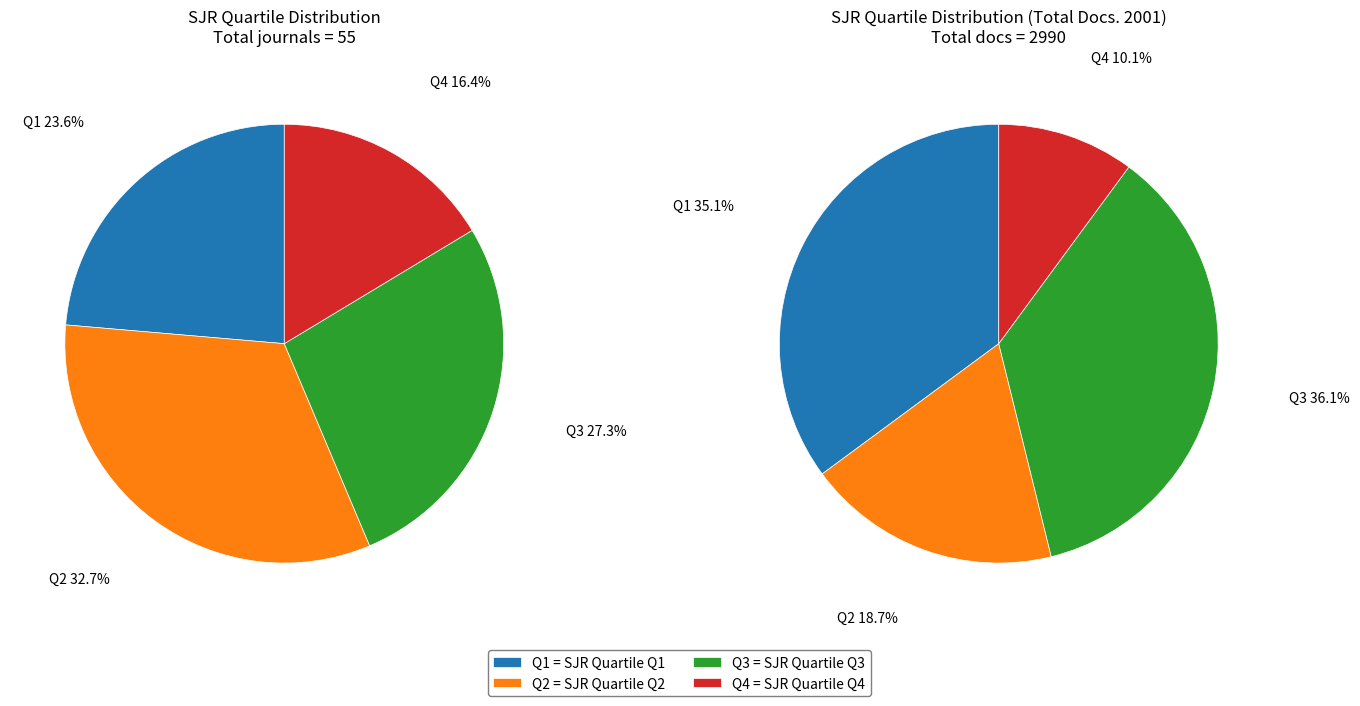

What percentage is the Q4 slice, to the nearest percent?

16%